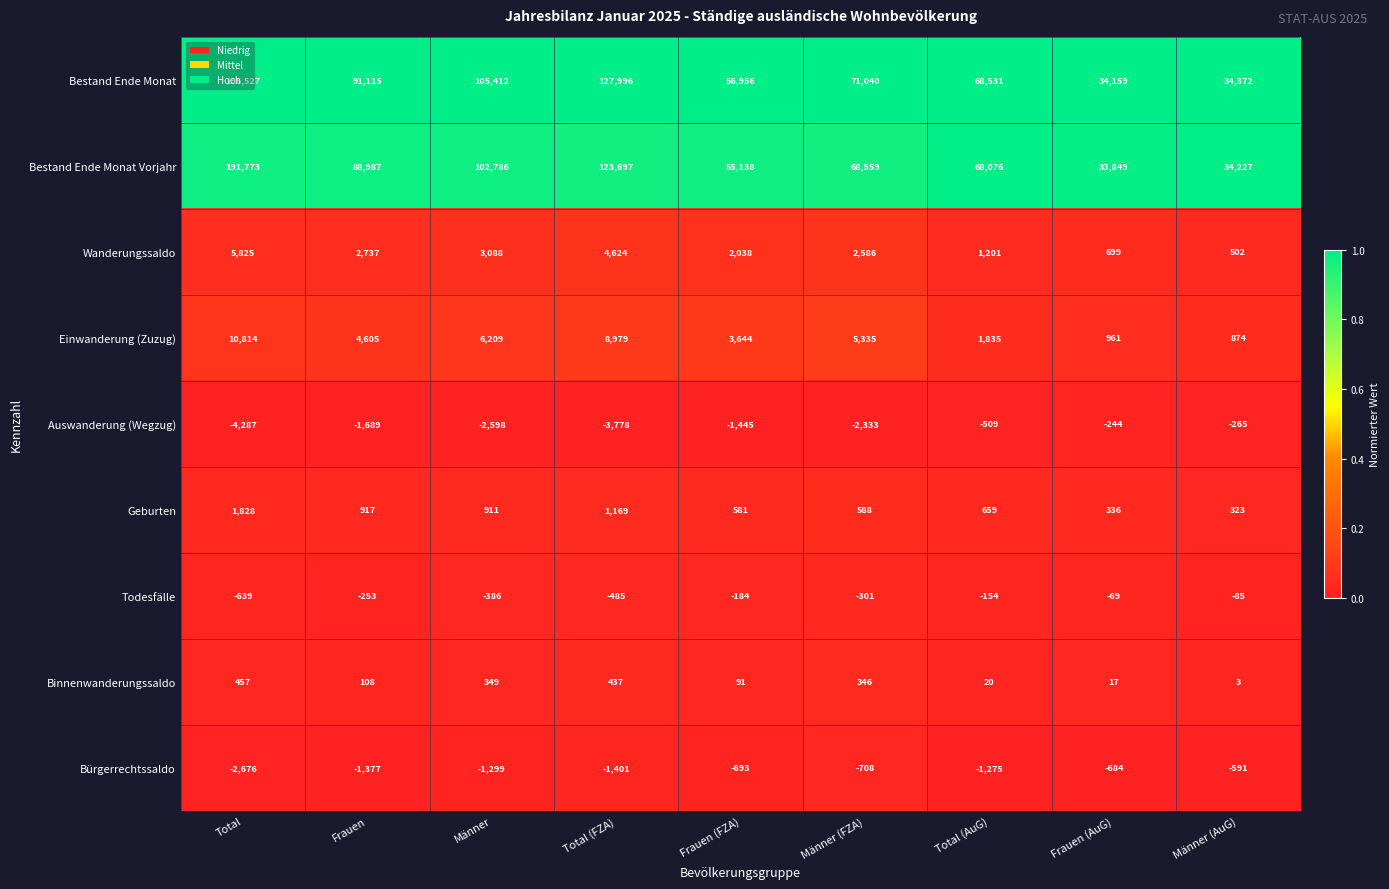

The value of Binnenwanderungssaldo at Frauen (FZA) is 91. True or false?

True